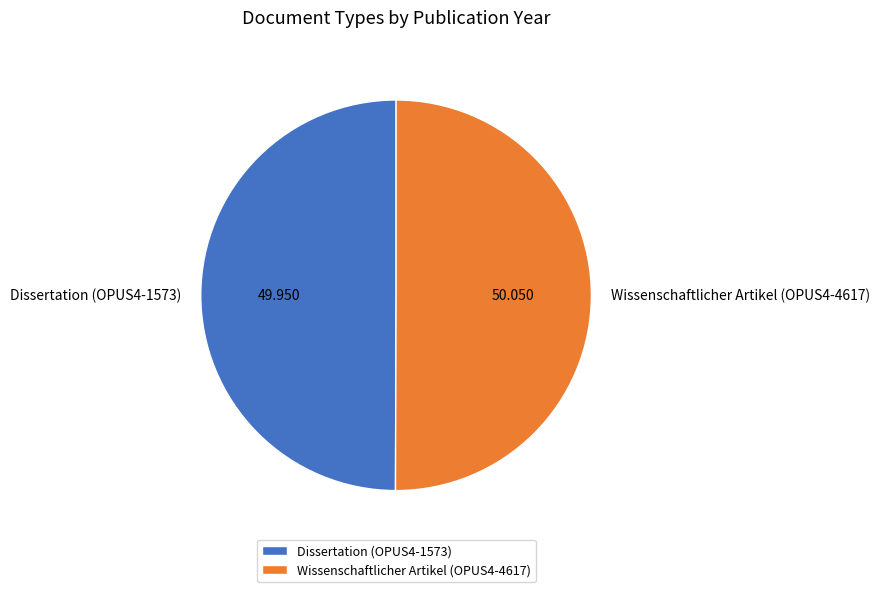

Is the sum of Wissenschaftlicher Artikel (OPUS4-4617) and Dissertation (OPUS4-1573) greater than half?

Yes